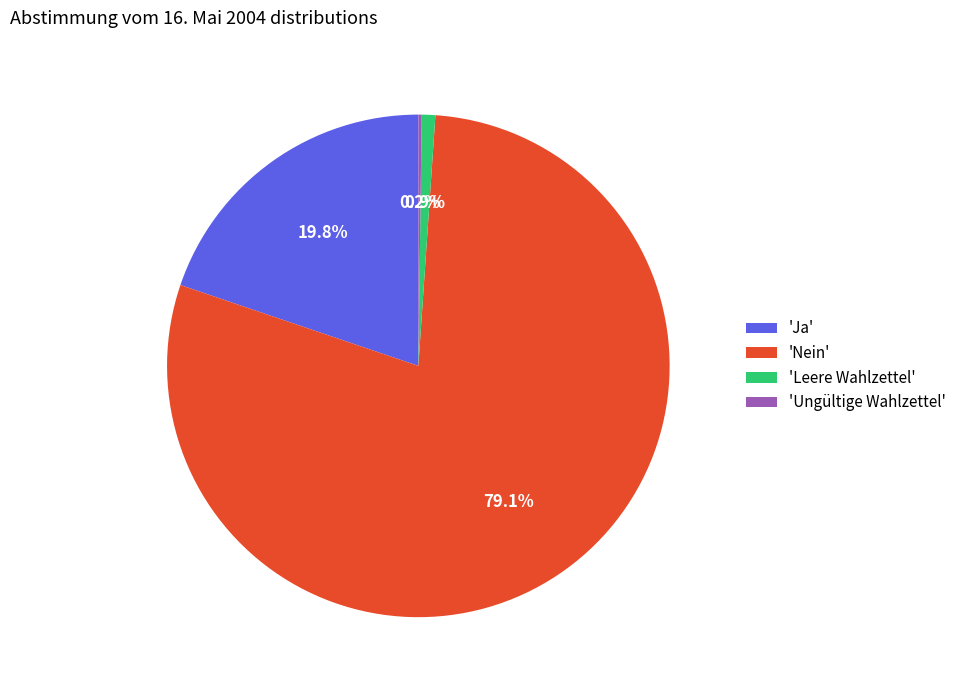

Which slice is the largest?

'Nein'